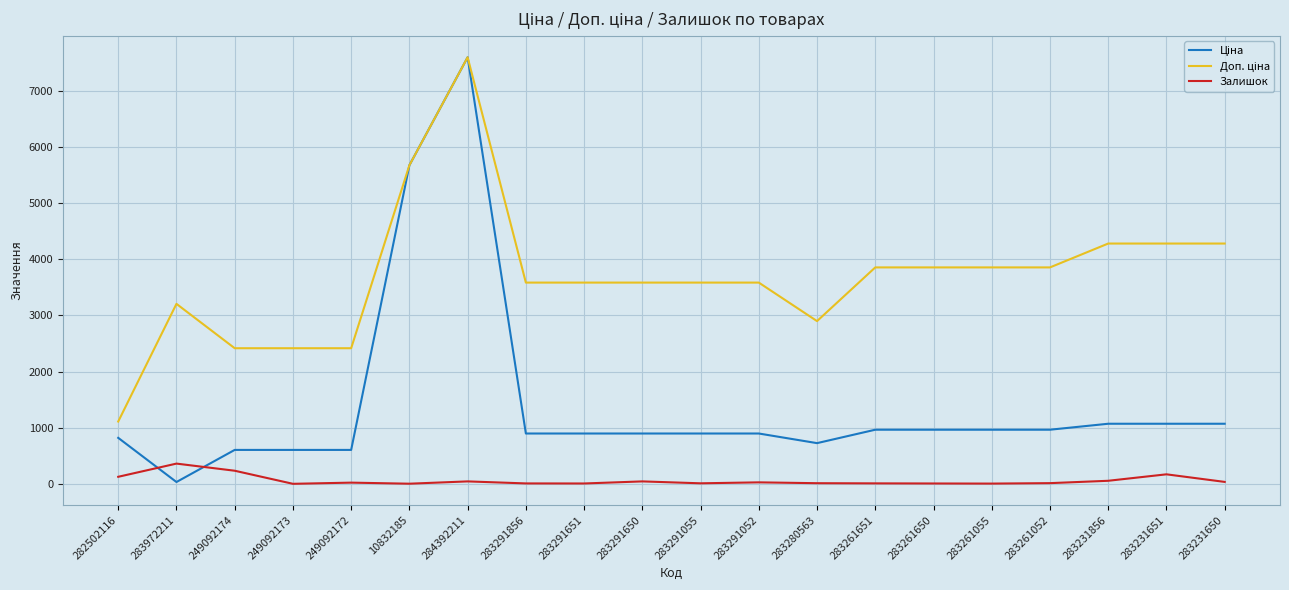

At which category is the sum across all series the highest?

284392211